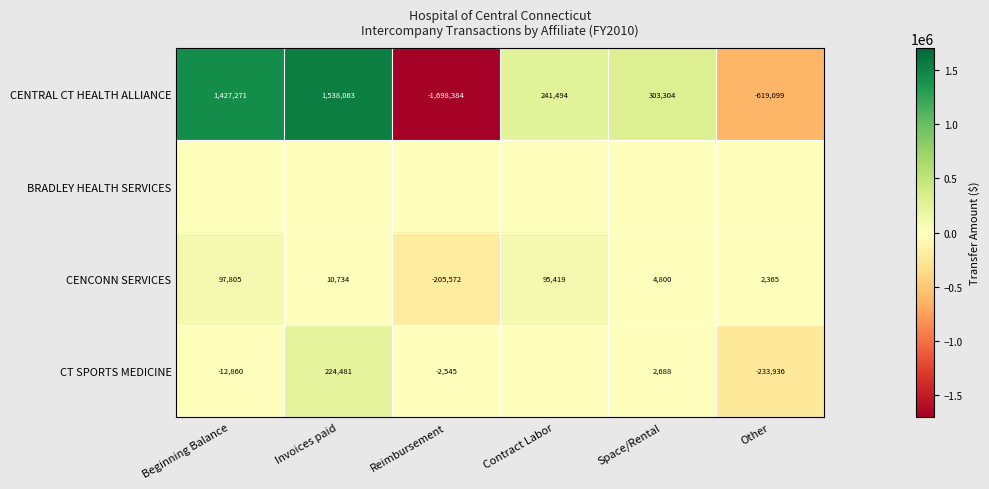

List the labels in order of CENCONN SERVICES value, smallest first.

Reimbursement, Other, Space/Rental, Invoices paid, Contract Labor, Beginning Balance